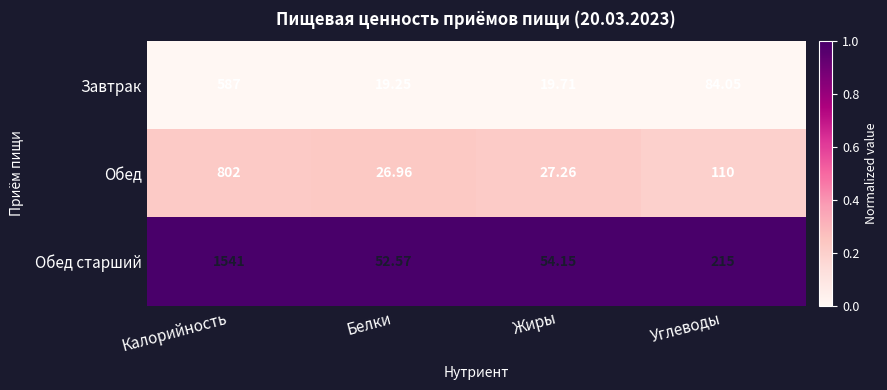

Which series has the largest total across all categories?

Обед старший